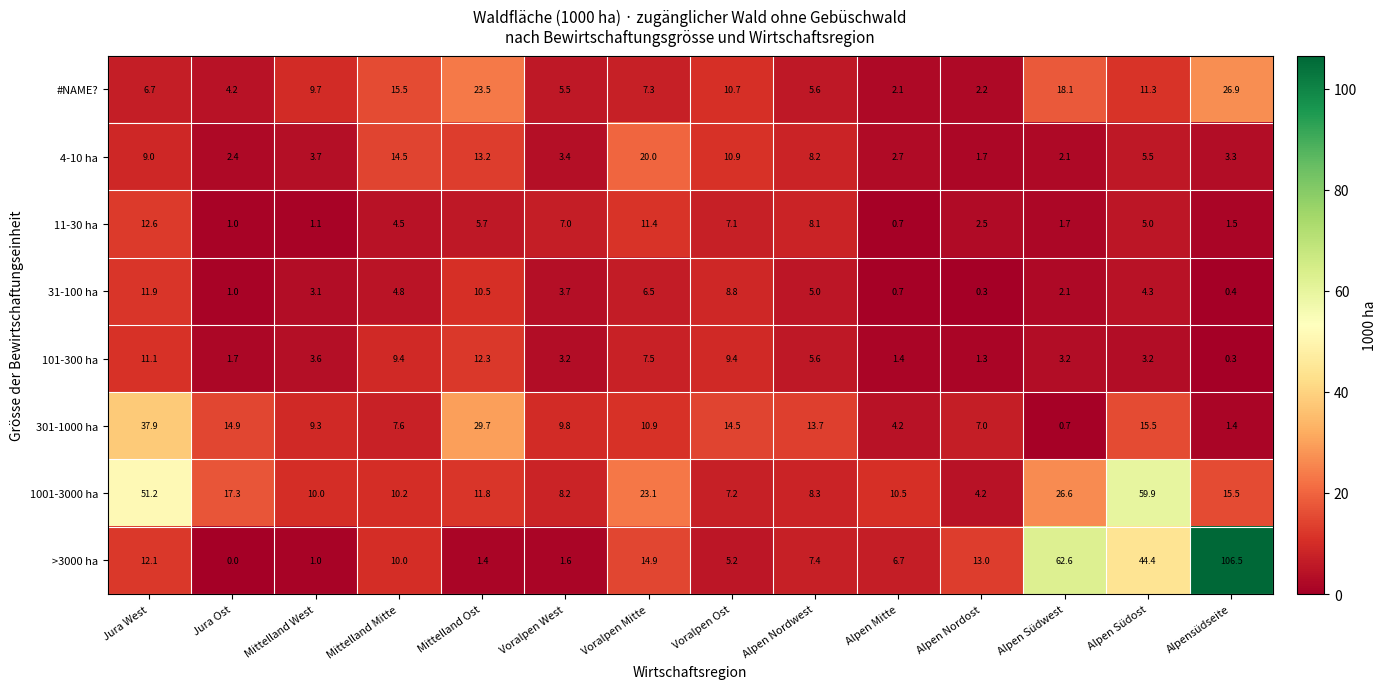

True or false: #NAME? has a value of 6.7 at Jura West.

True